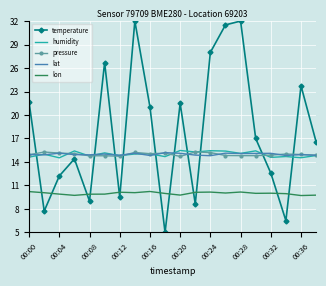

Which series has the widest spread of values?

temperature